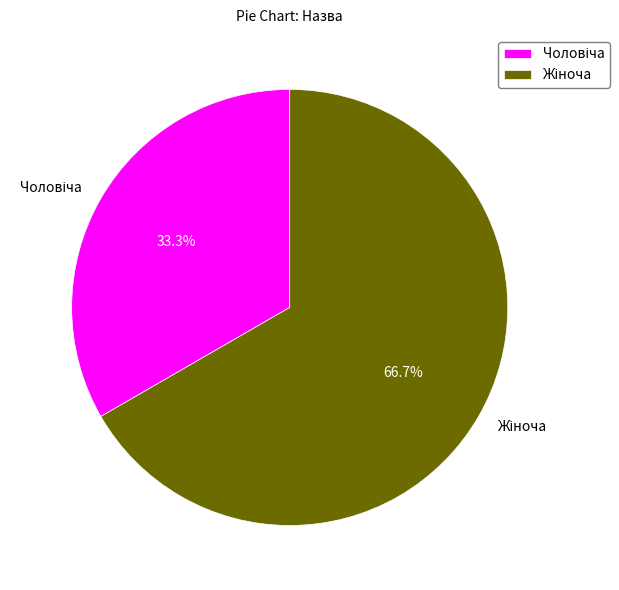

Is there a majority slice in this chart?

Yes